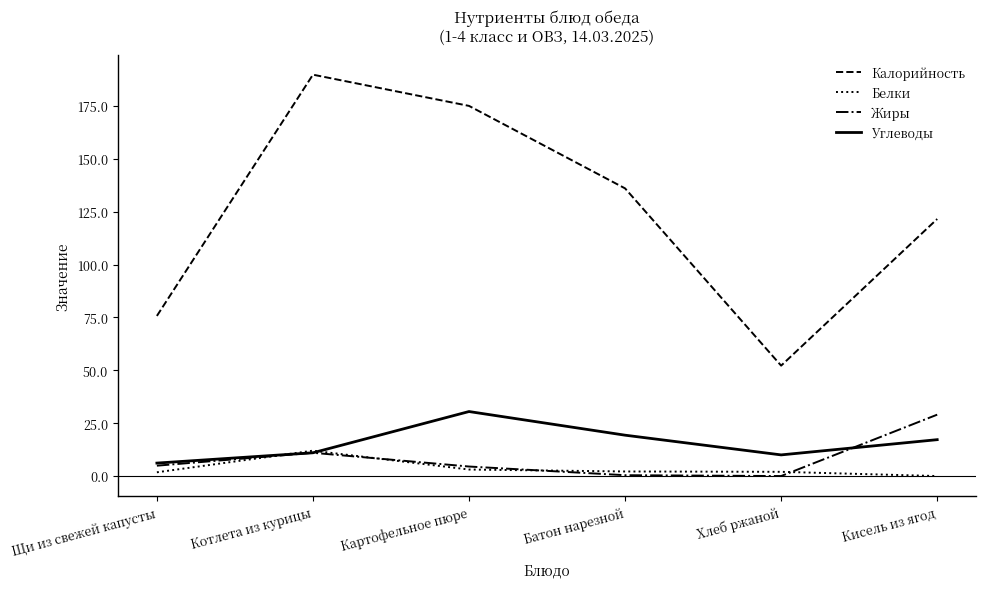

True or false: Жиры has more than 1 interior local peaks.

False